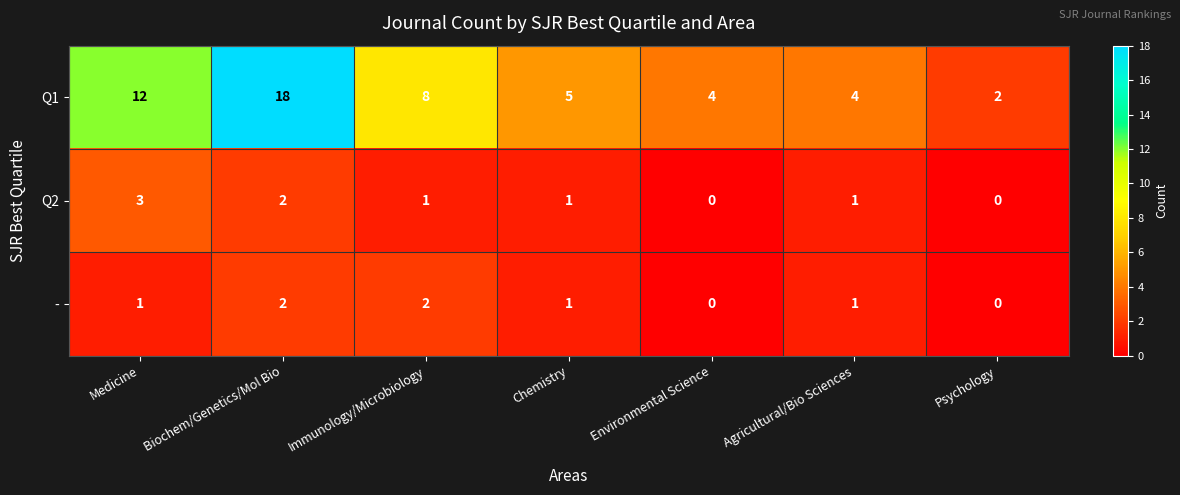

List the series in order of their peak value, highest first.

Q1, Q2, -